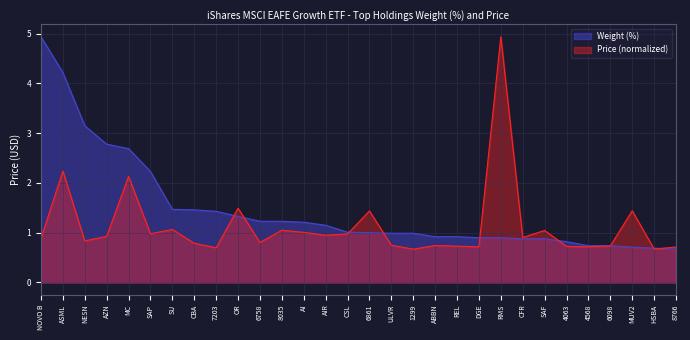

What is the difference between the second highest and second lowest values in the Price series?

1.6